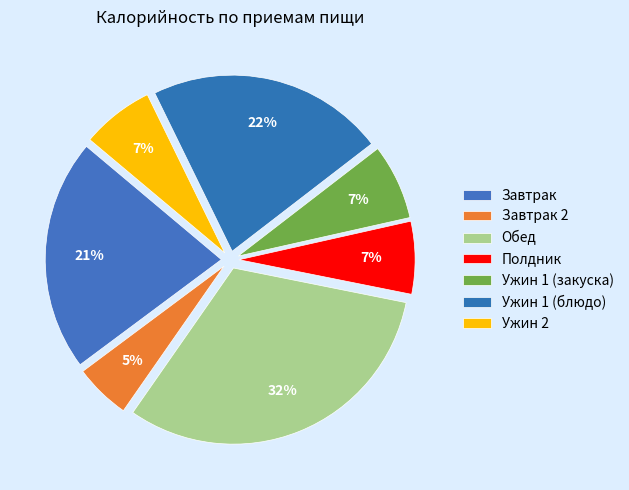

Is there a majority slice in this chart?

No